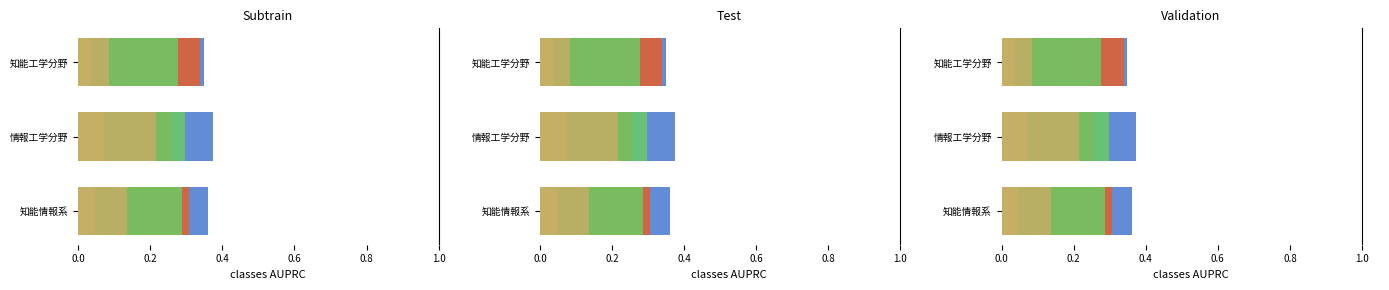

True or false: 著作(2024) has a value of 0.5 at 知能情報系.

False